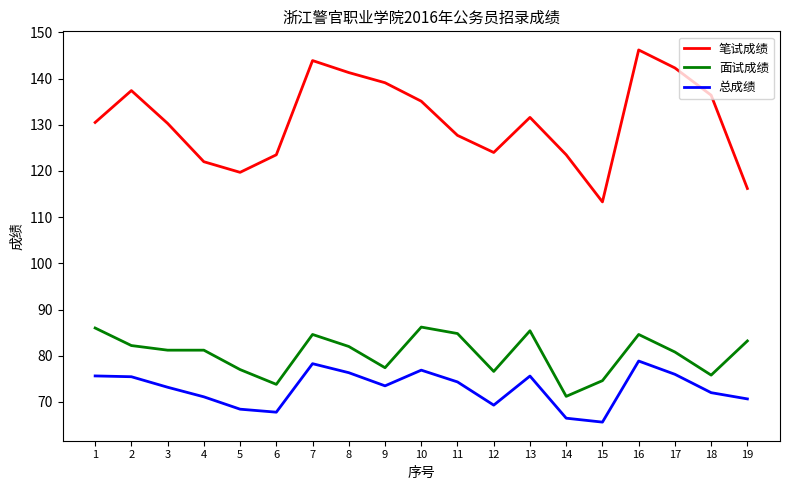

Which series has the largest range (max minus min)?

笔试成绩